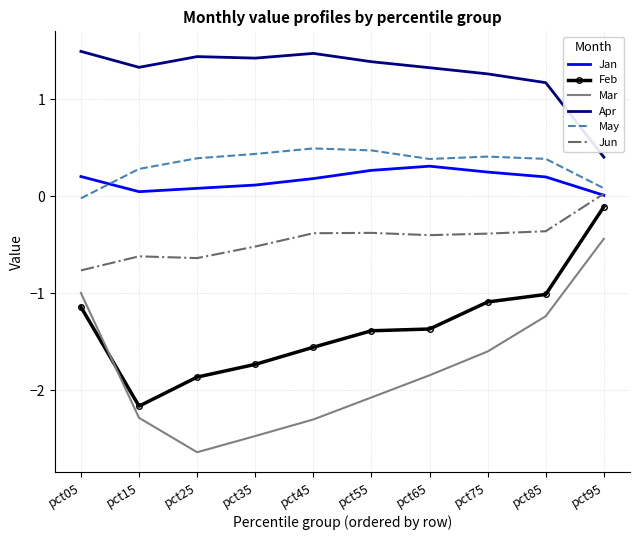

True or false: Apr and Feb cross at least once.

False